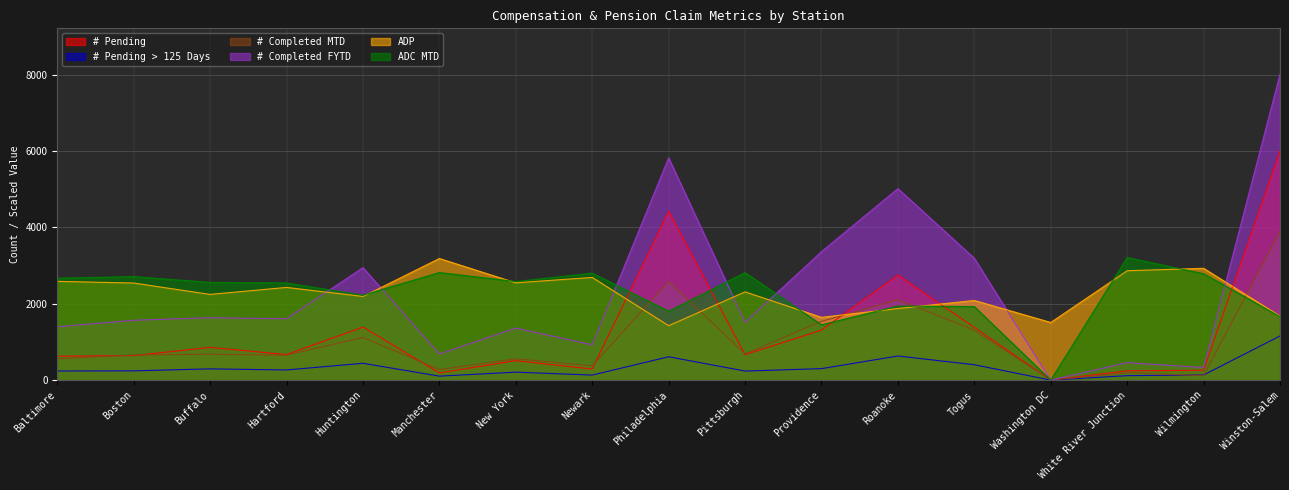

What is the difference between the maximum and minimum values in the # Pending > 125 Days series?

1156.0